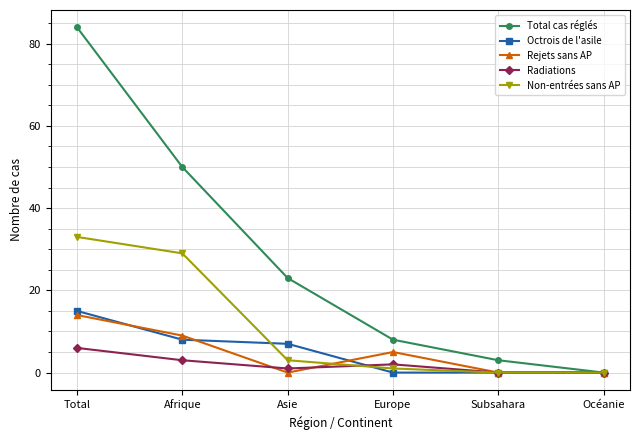

List the series in order of their peak value, highest first.

Total cas réglés, Non-entrées sans AP, Octrois de l'asile, Rejets sans AP, Radiations